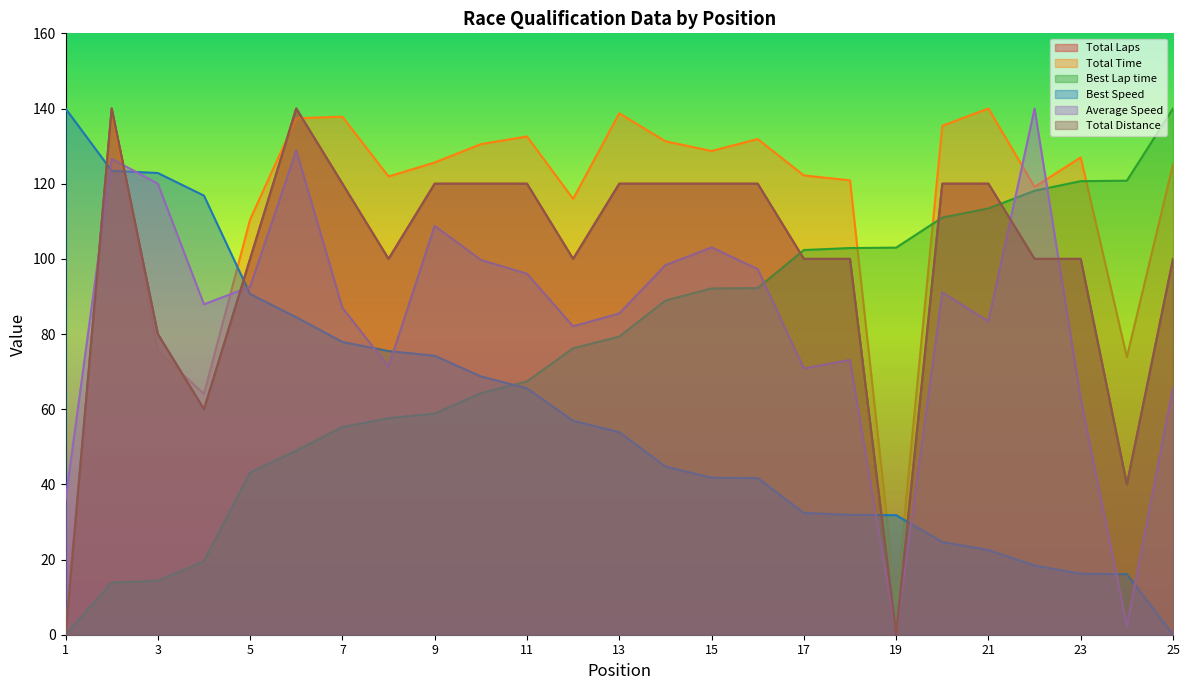

Reading left to right, extract all data points from this chart.

Total Laps: 0.0	140.0	80.0	60.0	100.0	140.0	120.0	100.0	120.0	120.0	120.0	100.0	120.0	120.0	120.0	120.0	100.0	100.0	0.0	120.0	120.0	100.0	100.0	40.0	100.0
Total Time: 0.0	138.6	75.5	64.1	110.5	137.4	137.8	121.9	125.6	130.5	132.6	116.0	138.7	131.3	128.7	131.9	122.2	120.9	8.6	135.4	140.0	119.1	127.0	73.9	125.1
Best Lap time: 0.0	13.8	14.4	19.5	43.1	49.0	55.3	57.6	58.8	64.3	67.4	76.2	79.3	88.9	92.1	92.2	102.3	102.9	103.0	111.0	113.4	118.1	120.7	120.8	140.0
Best Speed: 140.0	123.4	122.8	116.8	90.6	84.5	77.9	75.5	74.2	68.7	65.6	56.9	53.9	44.8	41.8	41.7	32.4	31.9	31.8	24.7	22.5	18.4	16.2	16.1	0.0
Average Speed: 35.9	126.6	120.0	87.9	92.6	128.9	87.0	71.3	108.8	99.7	96.0	82.1	85.5	98.3	103.1	97.3	70.8	73.1	0.0	91.1	83.4	140.0	62.7	2.4	65.8
Total Distance: 0.0	140.0	80.0	60.0	100.0	140.0	120.0	100.0	120.0	120.0	120.0	100.0	120.0	120.0	120.0	120.0	100.0	100.0	0.0	120.0	120.0	100.0	100.0	40.0	100.0